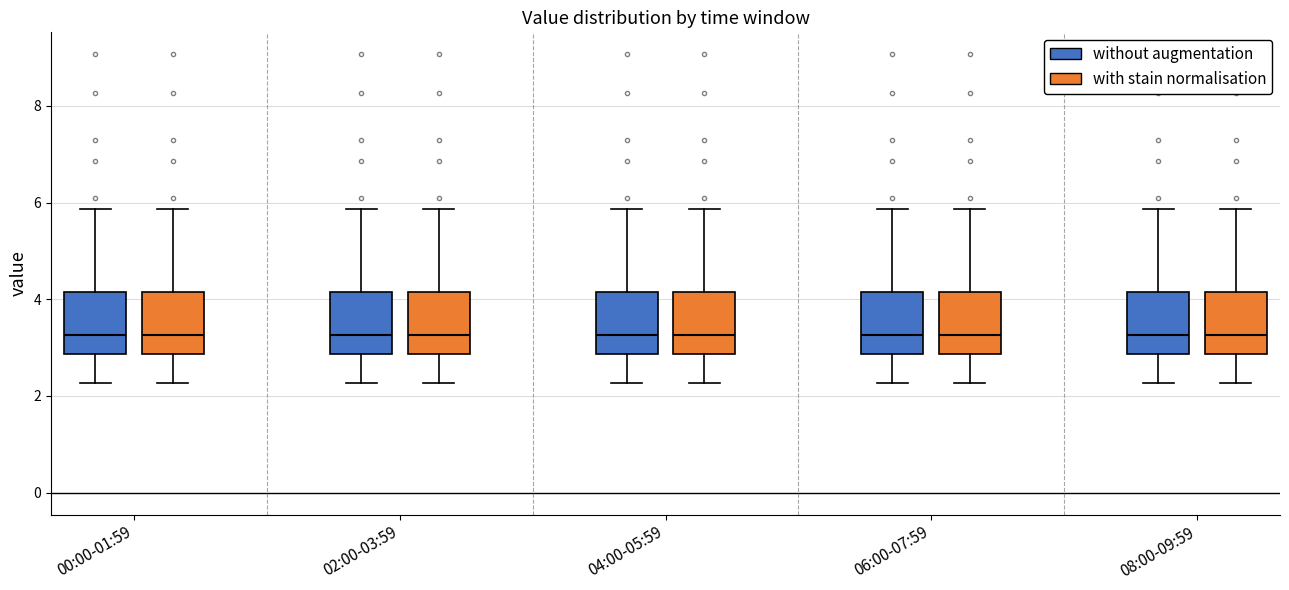

Reading left to right, read every box against the y-axis: the position of its median line, the range the box covers, and the ends of its whiskers. The values are not printed on the chart, so give them approximately, as read against the axis.

00:00-01:59 (without augmentation): median 3.2, box 2.8 to 4.2, whiskers 2.2 to 5.8
00:00-01:59 (with stain normalisation): median 3.2, box 2.8 to 4.2, whiskers 2.2 to 5.8
02:00-03:59 (without augmentation): median 3.2, box 2.8 to 4.2, whiskers 2.2 to 5.8
02:00-03:59 (with stain normalisation): median 3.2, box 2.8 to 4.2, whiskers 2.2 to 5.8
04:00-05:59 (without augmentation): median 3.2, box 2.8 to 4.2, whiskers 2.2 to 5.8
04:00-05:59 (with stain normalisation): median 3.2, box 2.8 to 4.2, whiskers 2.2 to 5.8
06:00-07:59 (without augmentation): median 3.2, box 2.8 to 4.2, whiskers 2.2 to 5.8
06:00-07:59 (with stain normalisation): median 3.2, box 2.8 to 4.2, whiskers 2.2 to 5.8
08:00-09:59 (without augmentation): median 3.2, box 2.8 to 4.2, whiskers 2.2 to 5.8
08:00-09:59 (with stain normalisation): median 3.2, box 2.8 to 4.2, whiskers 2.2 to 5.8